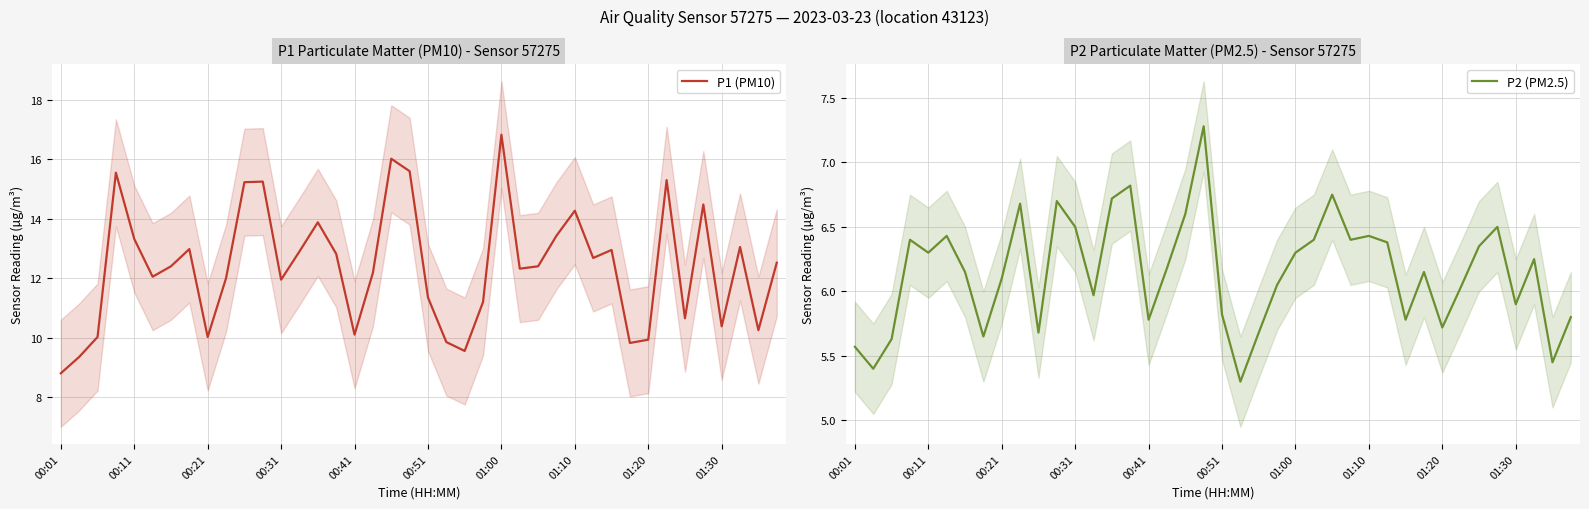

What is the sum of all P2 (PM2.5) values?

246.0